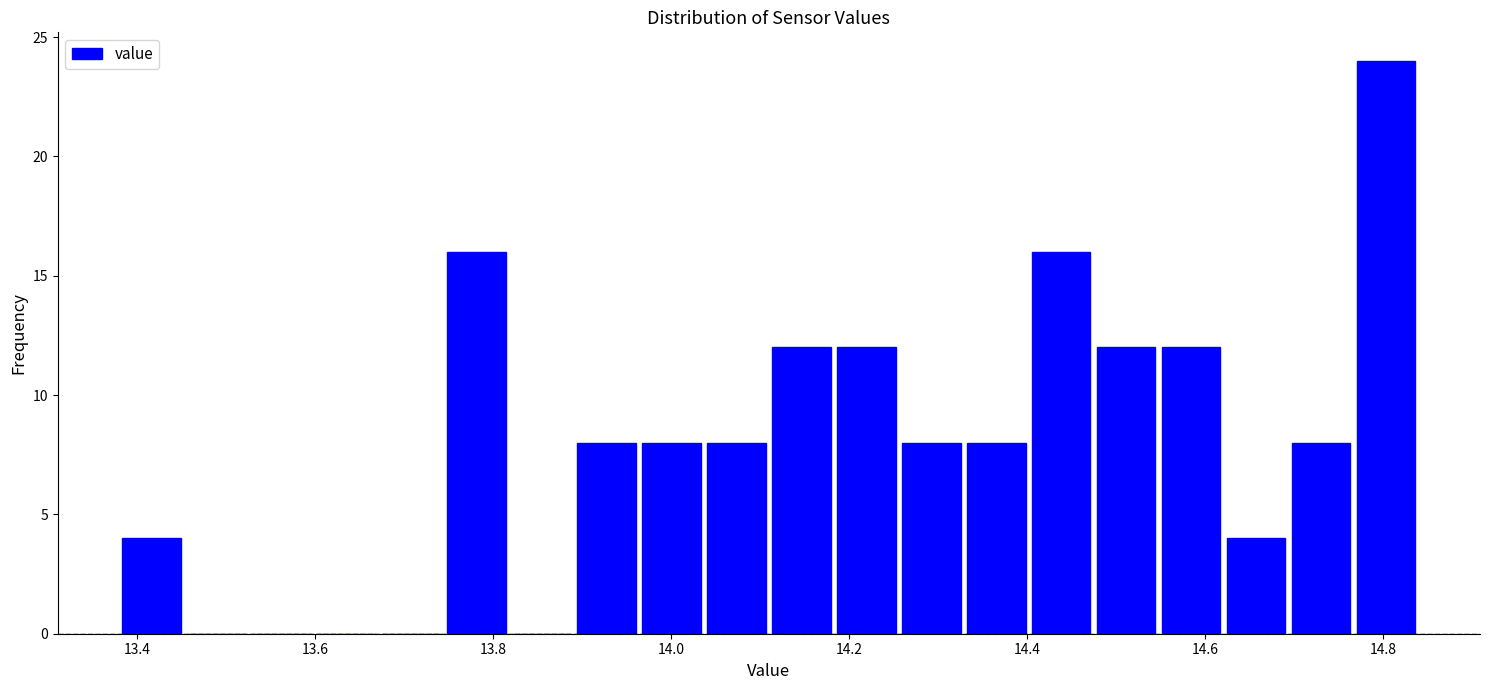

Read against the x-axis, roughly where is the centre of the tallest bar?

14.80